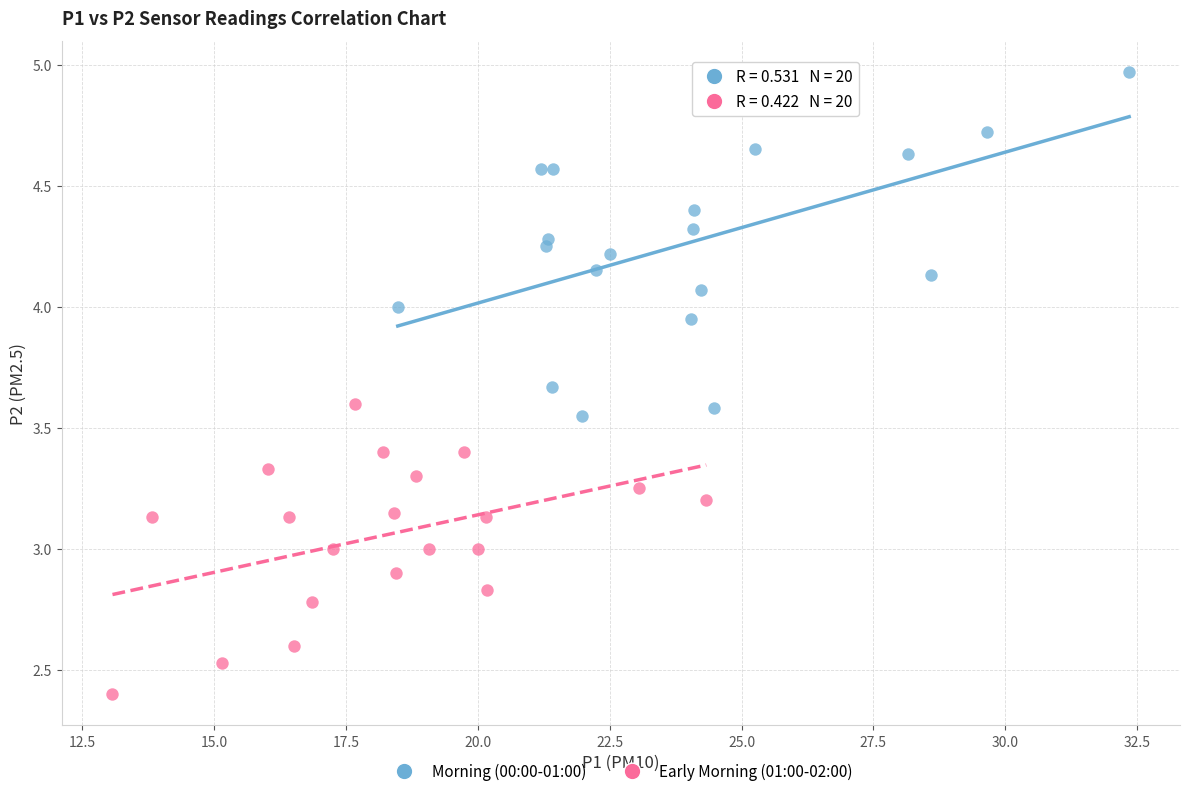

Which series contains the lowest Y value?

Early Morning (01:00-02:00)